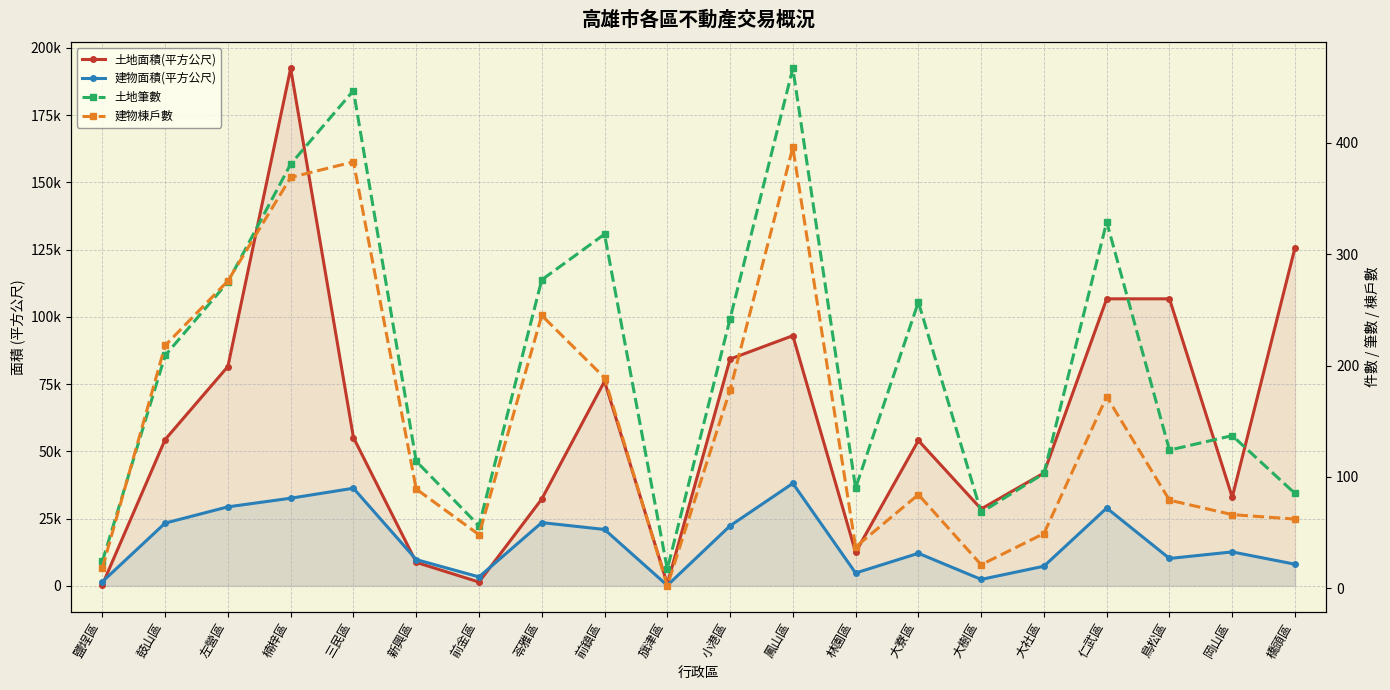

Is the value of 建物面積(平方公尺) at 大社區 greater than the value of 建物棟戶數 at 新興區?

Yes